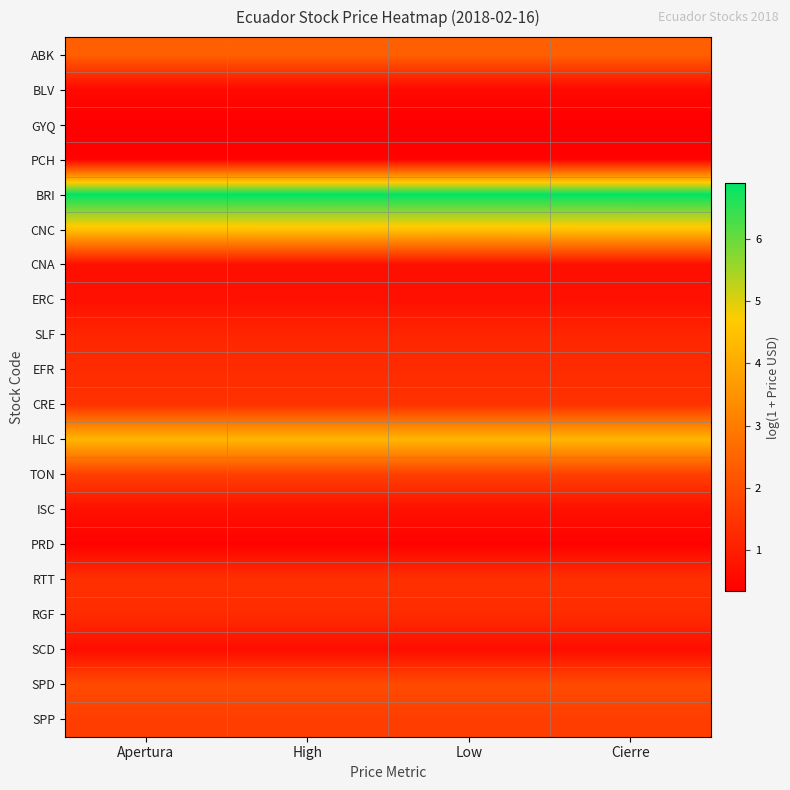

Between Low and Apertura, which is larger?

Low